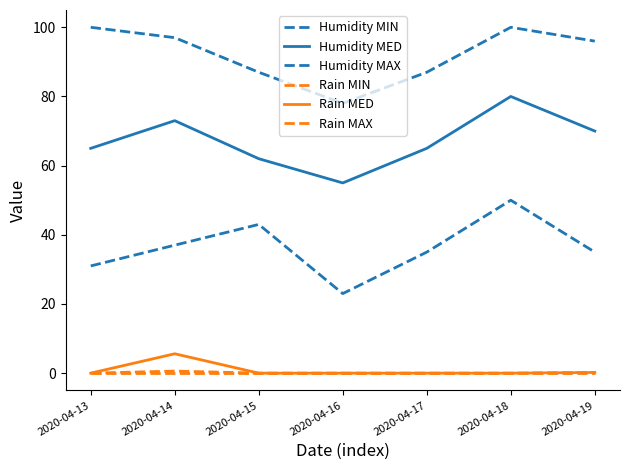

True or false: Rain MAX and Humidity MAX intersect in this chart.

False